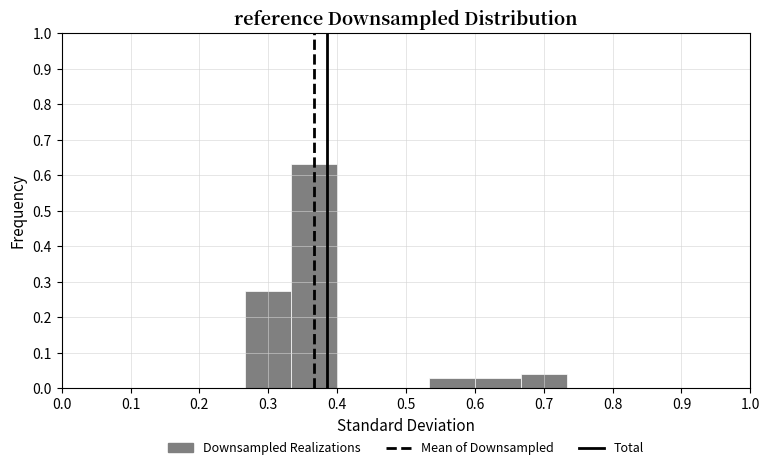

Which range on the x-axis has the tallest bar?

0.33 to 0.40